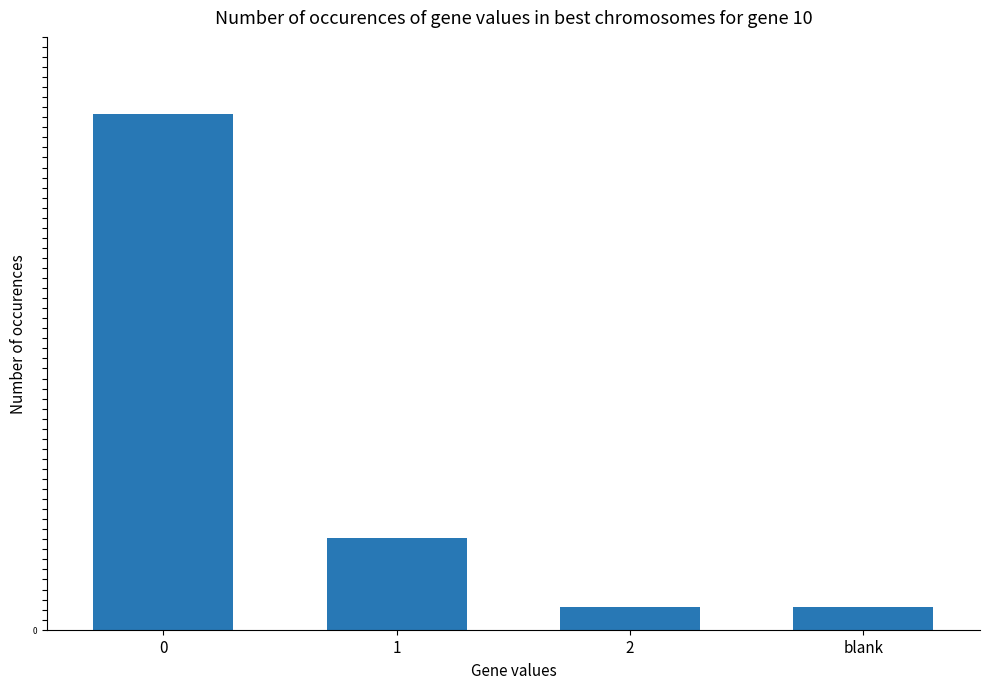

What is the greatest value displayed?

45